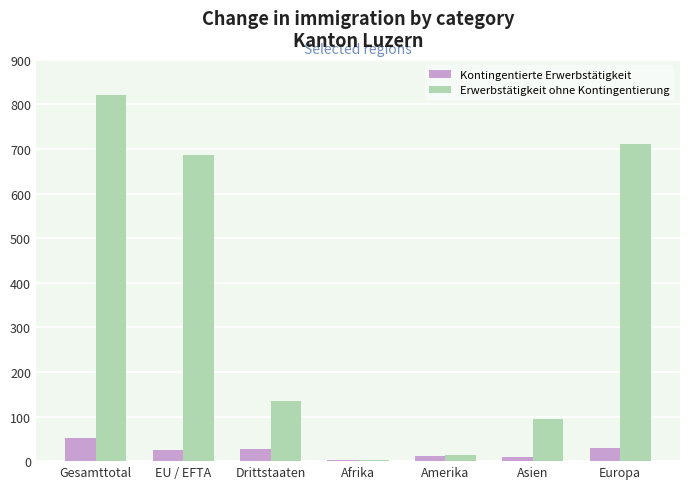

What is the maximum value shown in the chart?

822